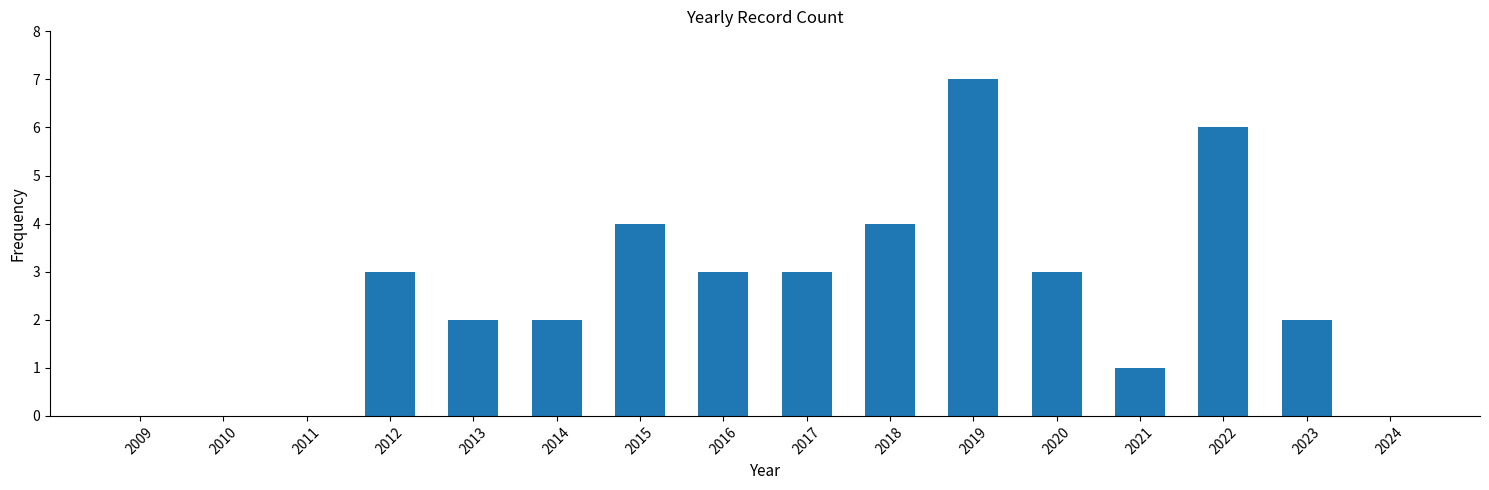

Reading left to right, list all the values displayed in this chart.

2009=0	2010=0	2011=0	2012=3	2013=2	2014=2	2015=4	2016=3	2017=3	2018=4	2019=7	2020=3	2021=1	2022=6	2023=2	2024=0